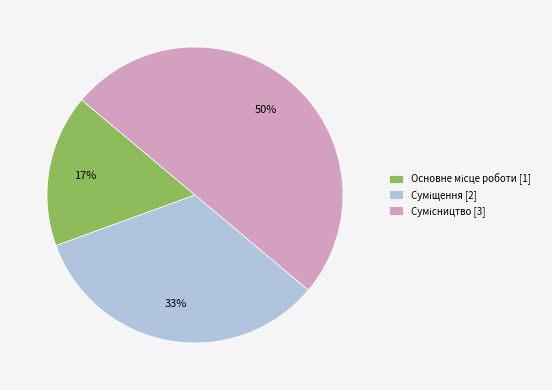

To the nearest percent, what is the difference between the largest and smallest slice percentages?

33%